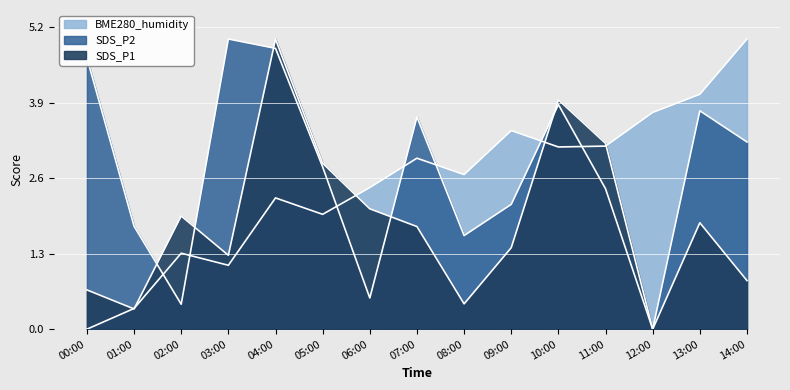

True or false: SDS_P2 has a value of 1.6 at 08:00.

True